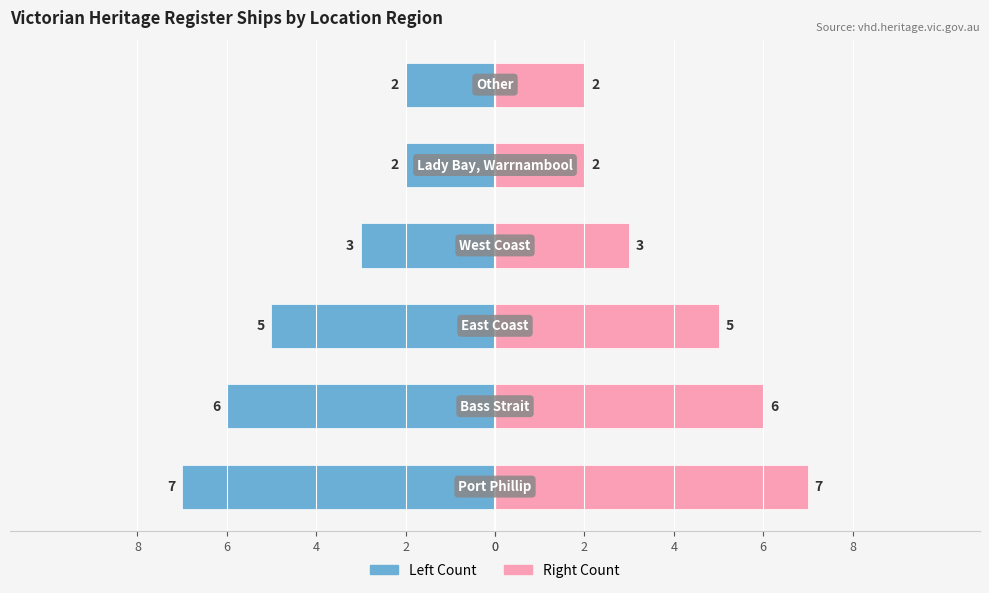

List the series in order of their peak value, lowest first.

Count (Left), Count (Right)